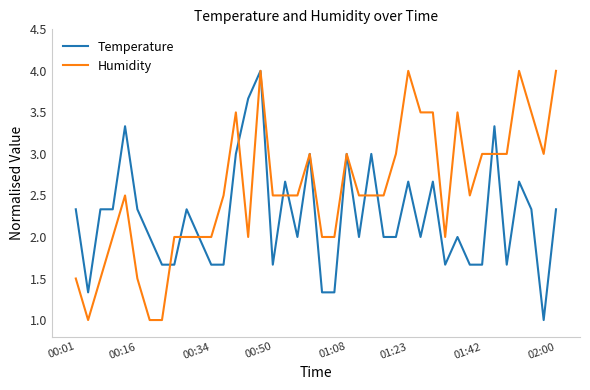

Which series has the largest total across all categories?

Humidity